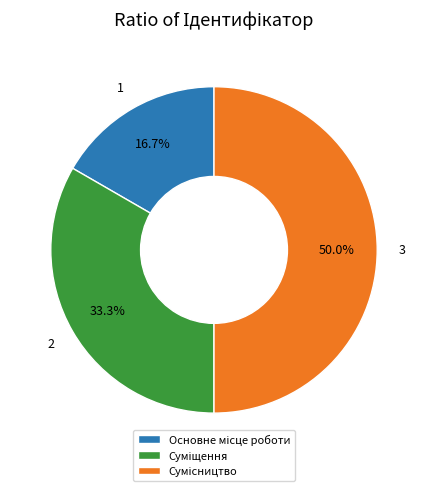

Is there a majority slice in this chart?

No